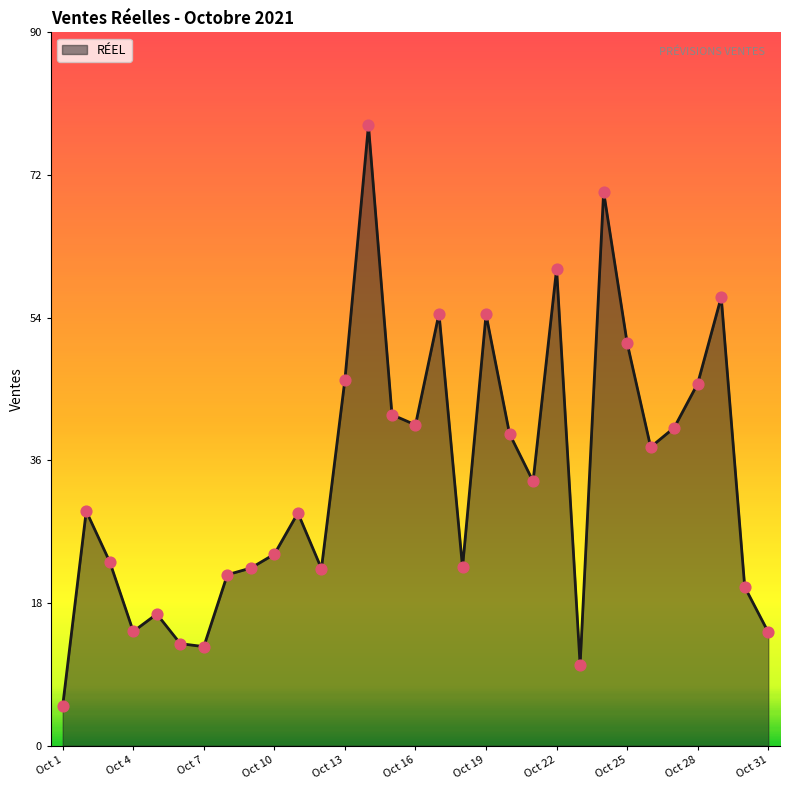

What is the difference between the maximum and minimum values?

73.0